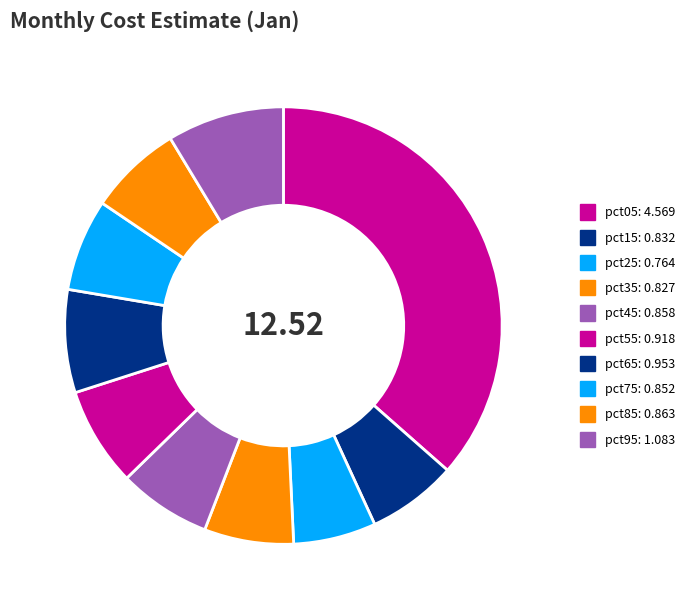

Does pct85 represent more than half of the total?

No